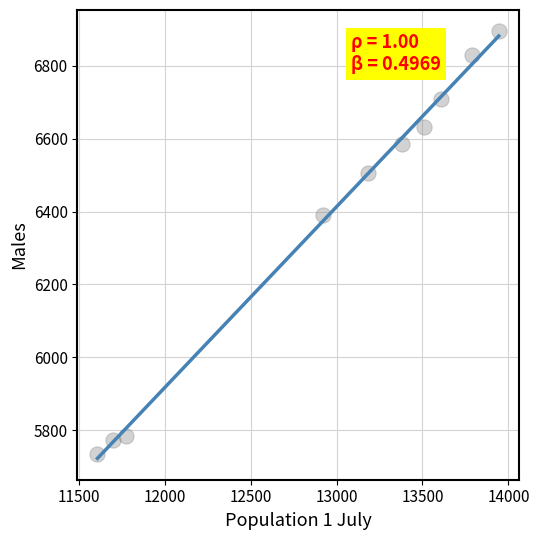

What Y value in the scatter plot is closest to 6315?

6391